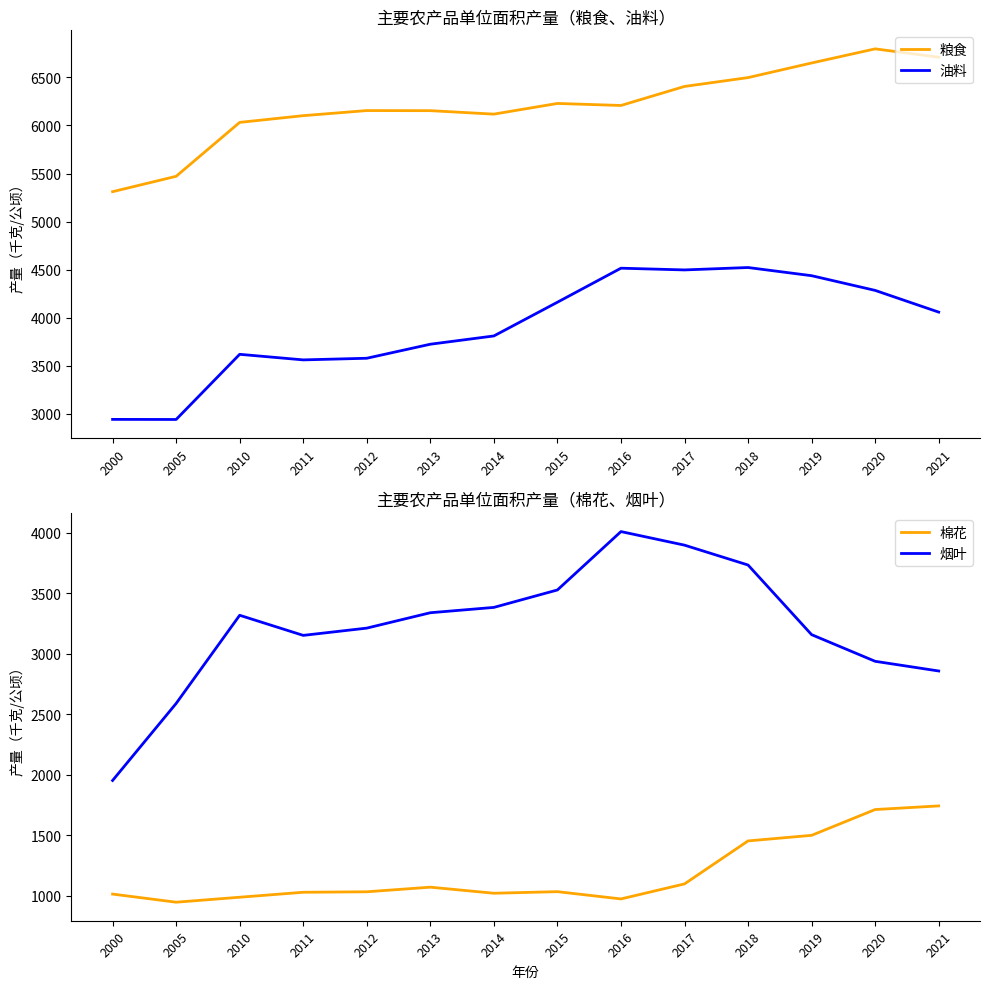

True or false: 油料 has a value of 1075 at 2015.

False